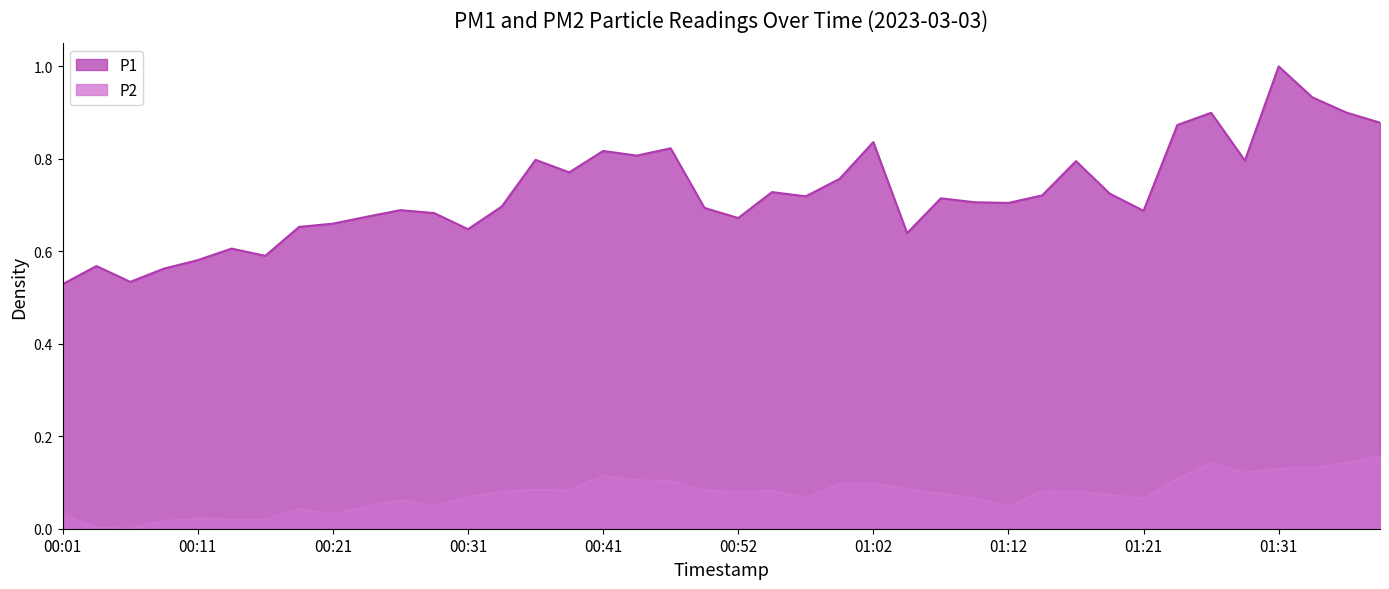

True or false: P2 and P1 intersect in this chart.

False